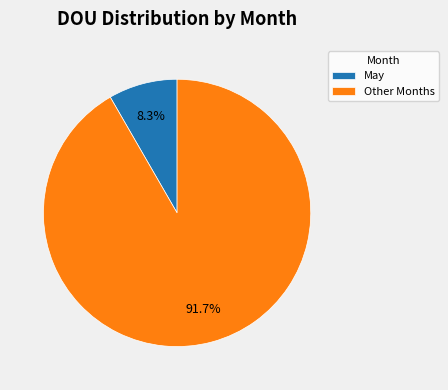

Rank the categories by value from lowest to highest.

May, Other Months